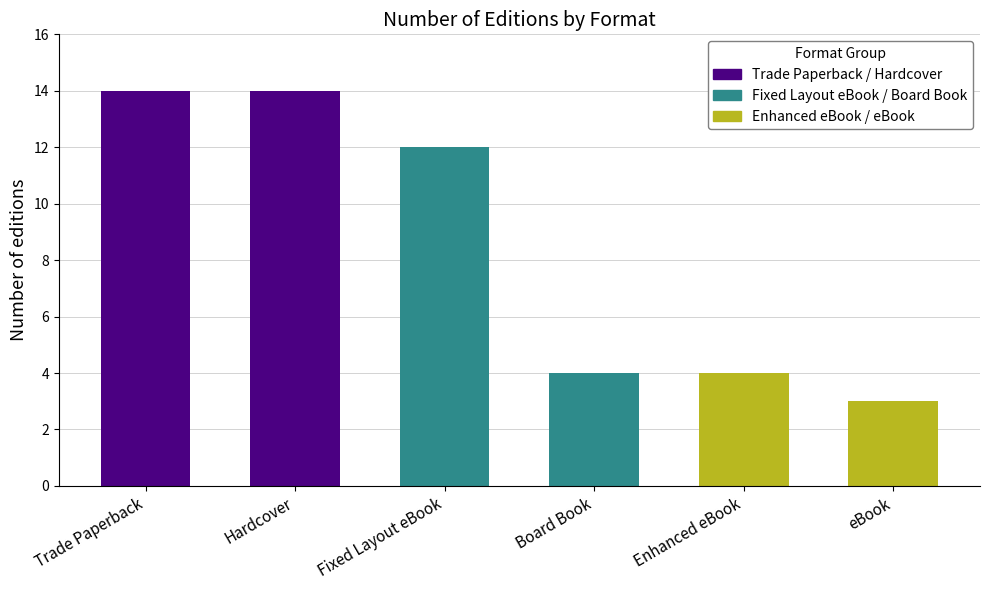

What is the difference between the maximum and minimum values in the Enhanced eBook / eBook series?

1